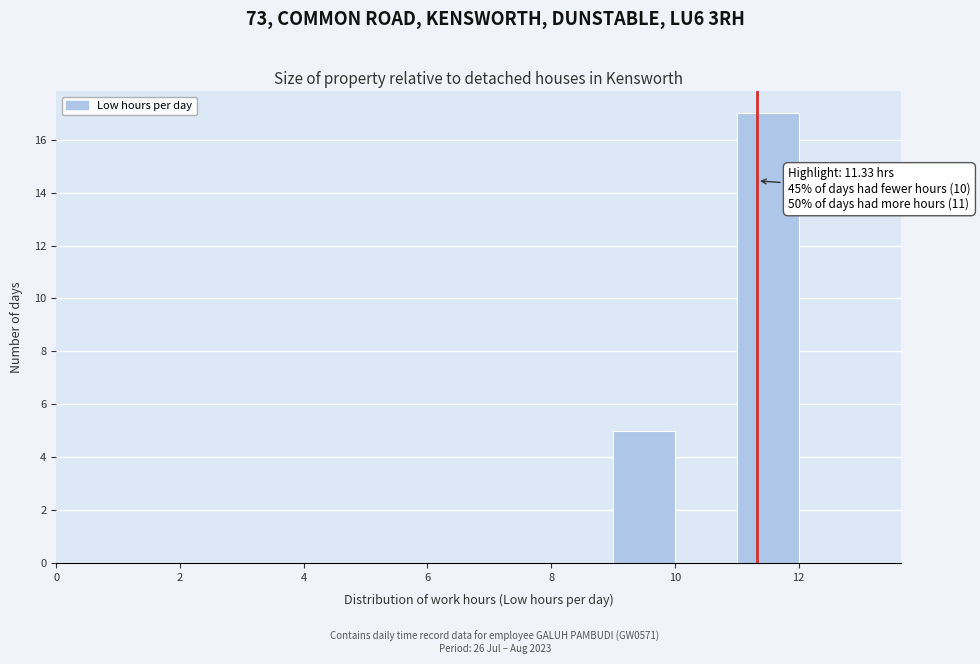

Over which range of the x-axis is the bar tallest?

11 to 12